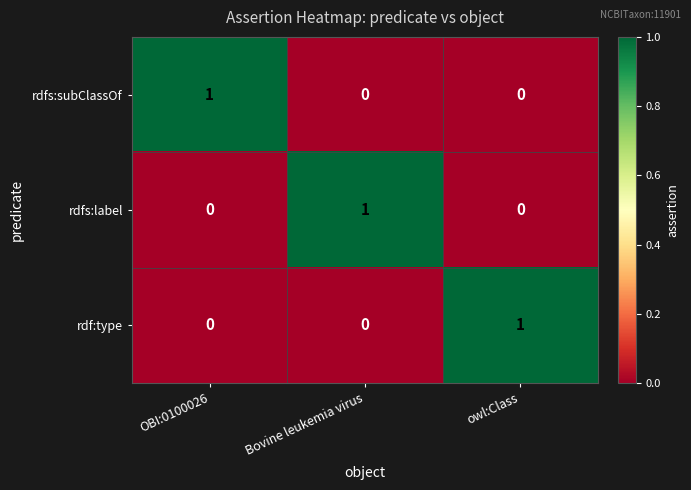

Reading left to right, what are all the values shown in this chart?

rdfs:subClassOf: OBI:0100026=1	Bovine leukemia virus=0	owl:Class=0
rdfs:label: OBI:0100026=0	Bovine leukemia virus=1	owl:Class=0
rdf:type: OBI:0100026=0	Bovine leukemia virus=0	owl:Class=1